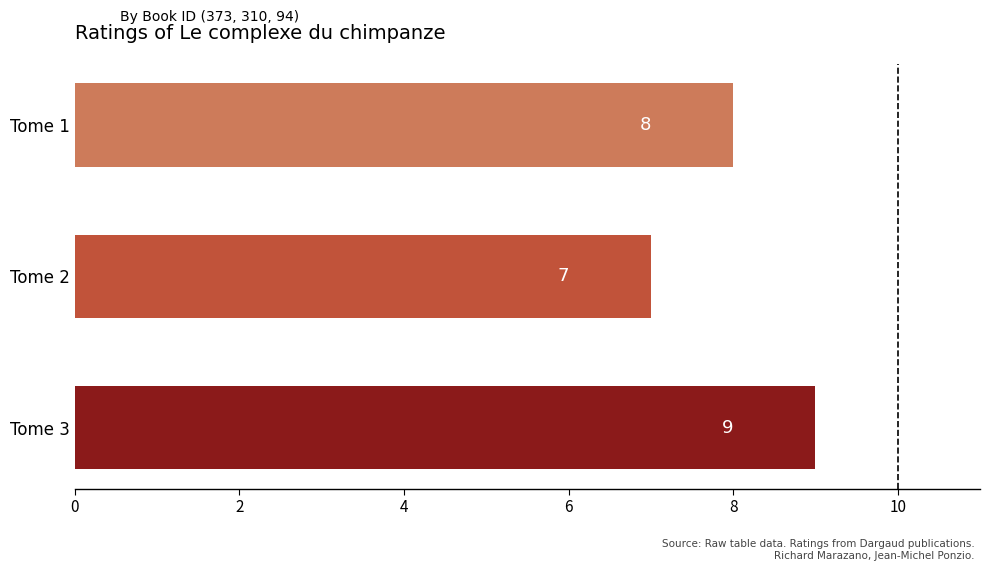

The value at Tome 2 is 10. True or false?

False